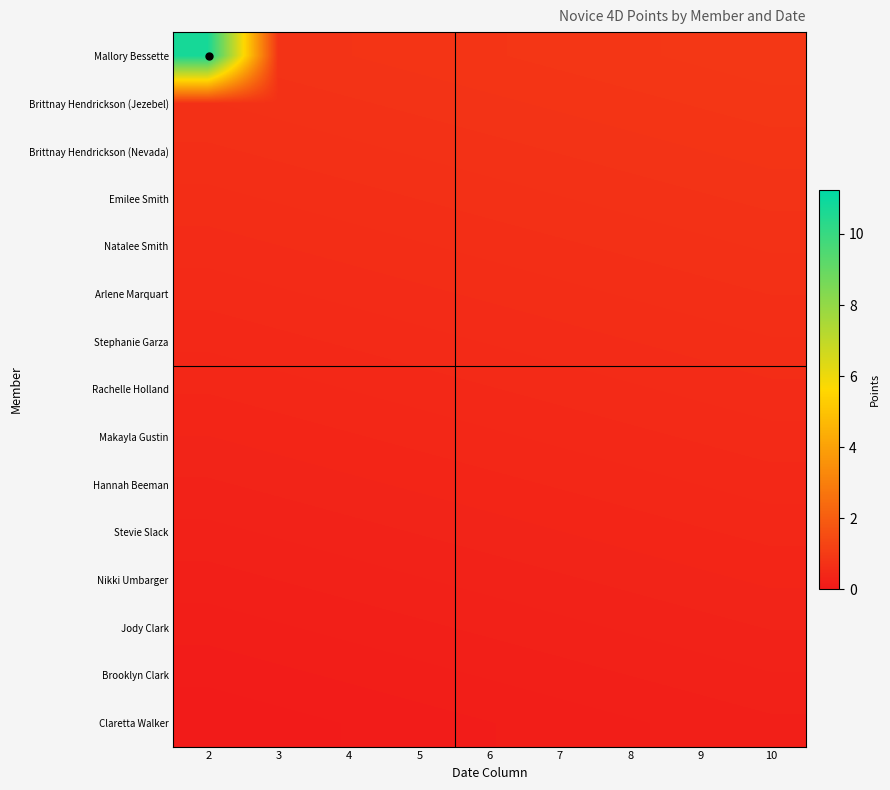

Which series has the largest total across all categories?

Mallory Bessette